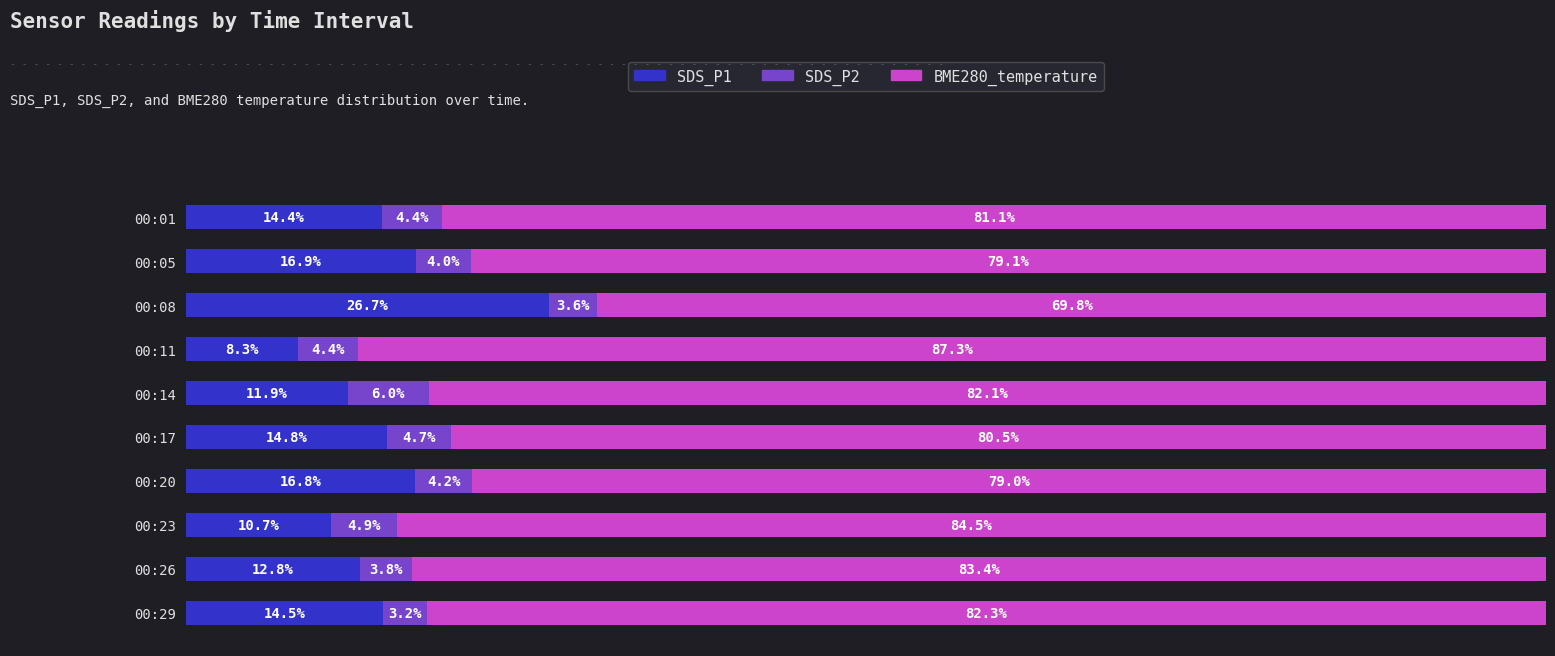

What are all the series names shown in the legend?

SDS_P1, SDS_P2, BME280_temperature